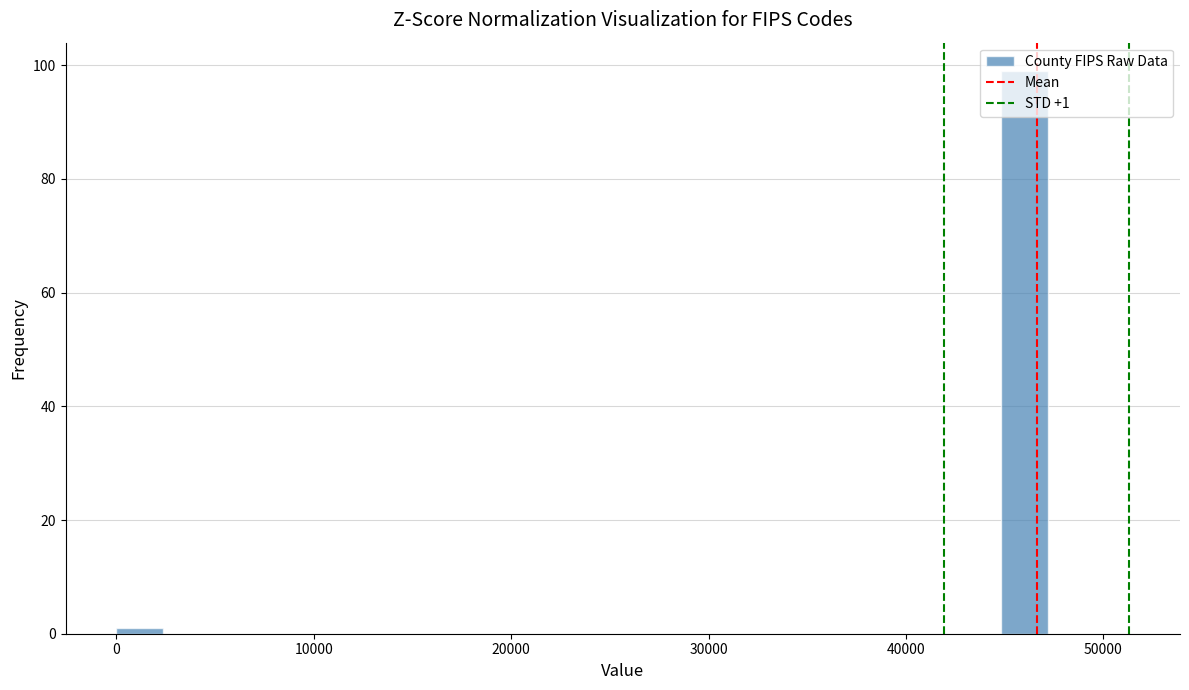

Read against the x-axis, roughly where is the centre of the tallest bar?

46000